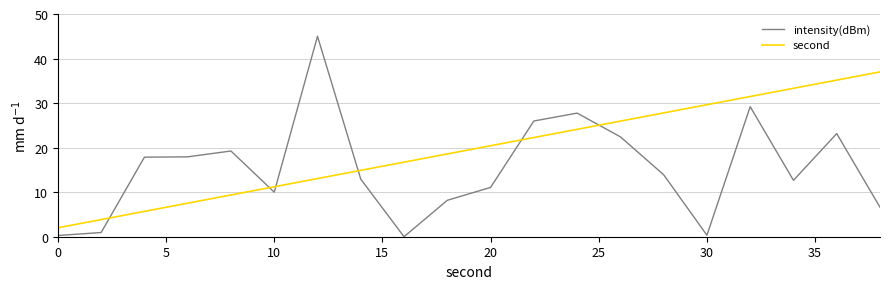

Which series has the widest spread of values?

intensity(dBm)